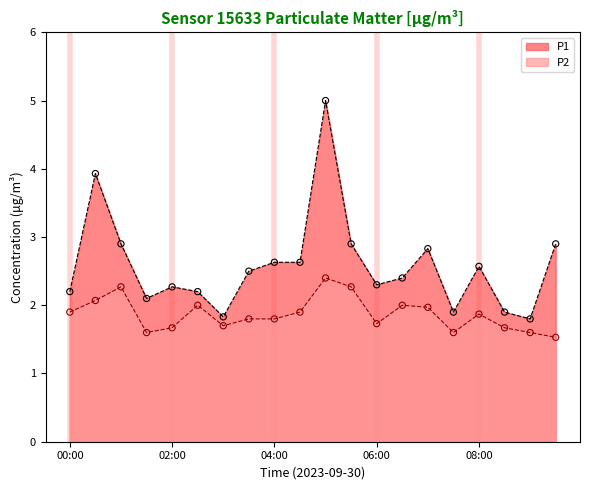

Which series has the largest total across all categories?

P1